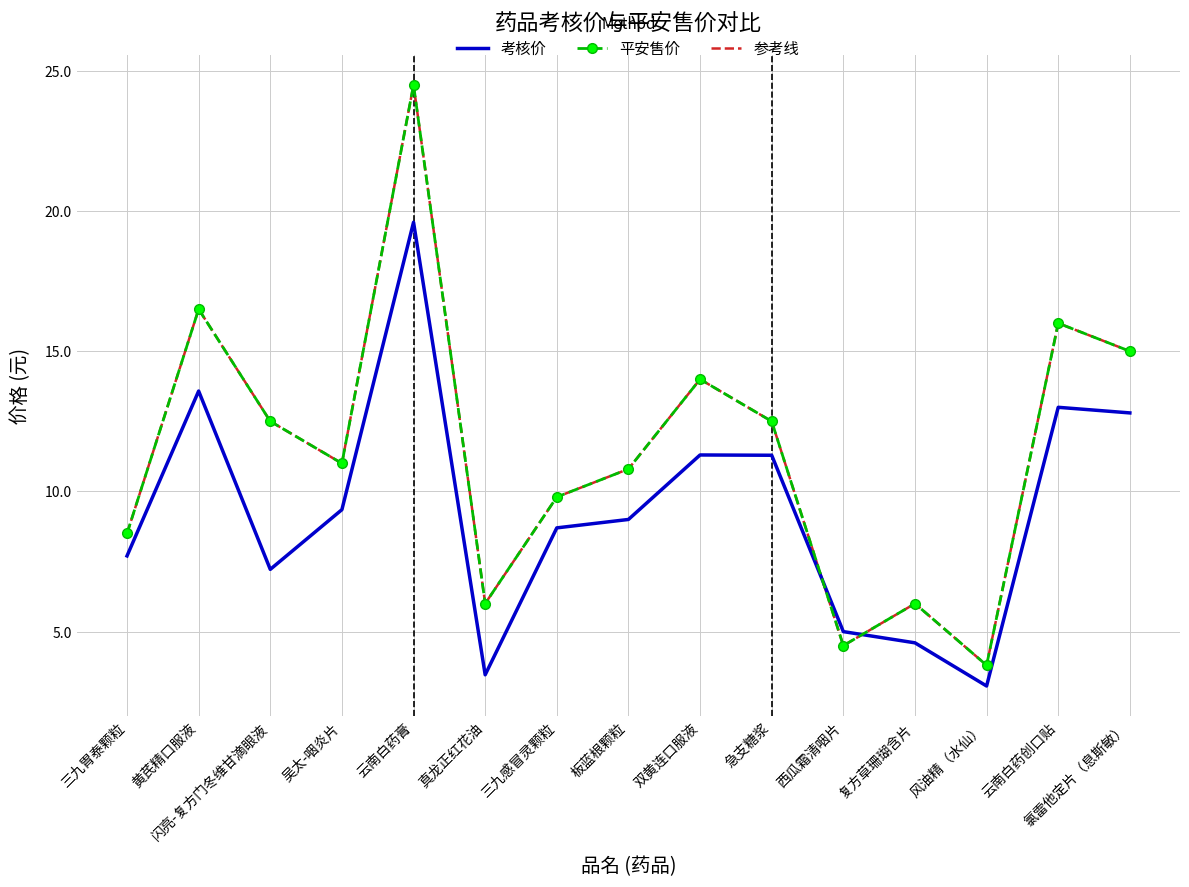

Reading left to right, list all the values displayed in this chart.

考核价: 三九胃泰颗粒=7.7	黄芪精口服液=13.6	闪亮-复方门冬维甘滴眼液=7.2	吴太-咽炎片=9.3	云南白药膏=19.6	真龙正红花油=3.5	三九感冒灵颗粒=8.7	板蓝根颗粒=9.0	双黄连口服液=11.3	急支糖浆=11.3	西瓜霜清咽片=5.0	复方草珊瑚含片=4.6	风油精（水仙）=3.1	云南白药创口贴=13.0	氯雷他定片（息斯敏）=12.8
平安售价: 三九胃泰颗粒=8.5	黄芪精口服液=16.5	闪亮-复方门冬维甘滴眼液=12.5	吴太-咽炎片=11.0	云南白药膏=24.5	真龙正红花油=6.0	三九感冒灵颗粒=9.8	板蓝根颗粒=10.8	双黄连口服液=14.0	急支糖浆=12.5	西瓜霜清咽片=4.5	复方草珊瑚含片=6.0	风油精（水仙）=3.8	云南白药创口贴=16.0	氯雷他定片（息斯敏）=15.0
参考线: 三九胃泰颗粒=8.5	黄芪精口服液=16.5	闪亮-复方门冬维甘滴眼液=12.5	吴太-咽炎片=11.0	云南白药膏=24.5	真龙正红花油=6.0	三九感冒灵颗粒=9.8	板蓝根颗粒=10.8	双黄连口服液=14.0	急支糖浆=12.5	西瓜霜清咽片=4.5	复方草珊瑚含片=6.0	风油精（水仙）=3.8	云南白药创口贴=16.0	氯雷他定片（息斯敏）=15.0